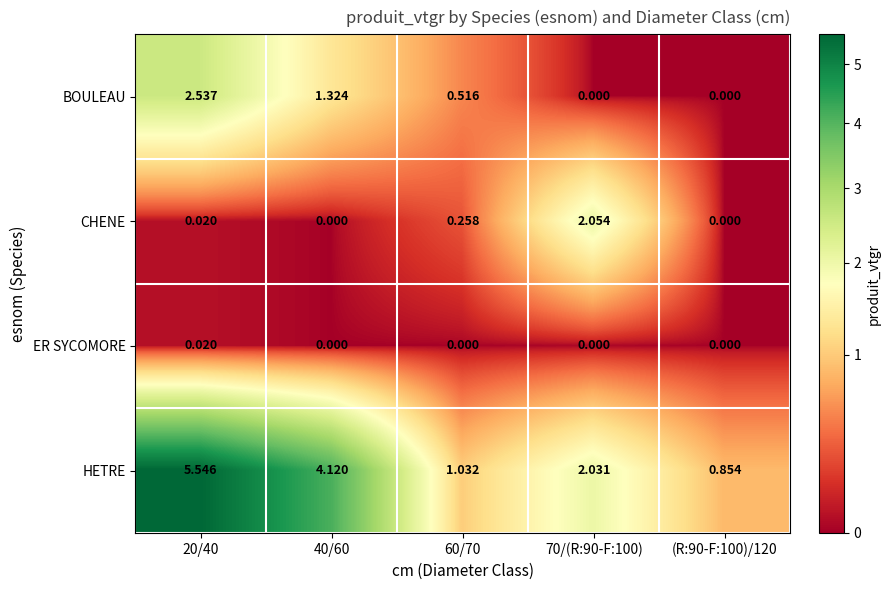

Rank the series by their average value, from lowest to highest.

ER SYCOMORE, CHENE, BOULEAU, HETRE